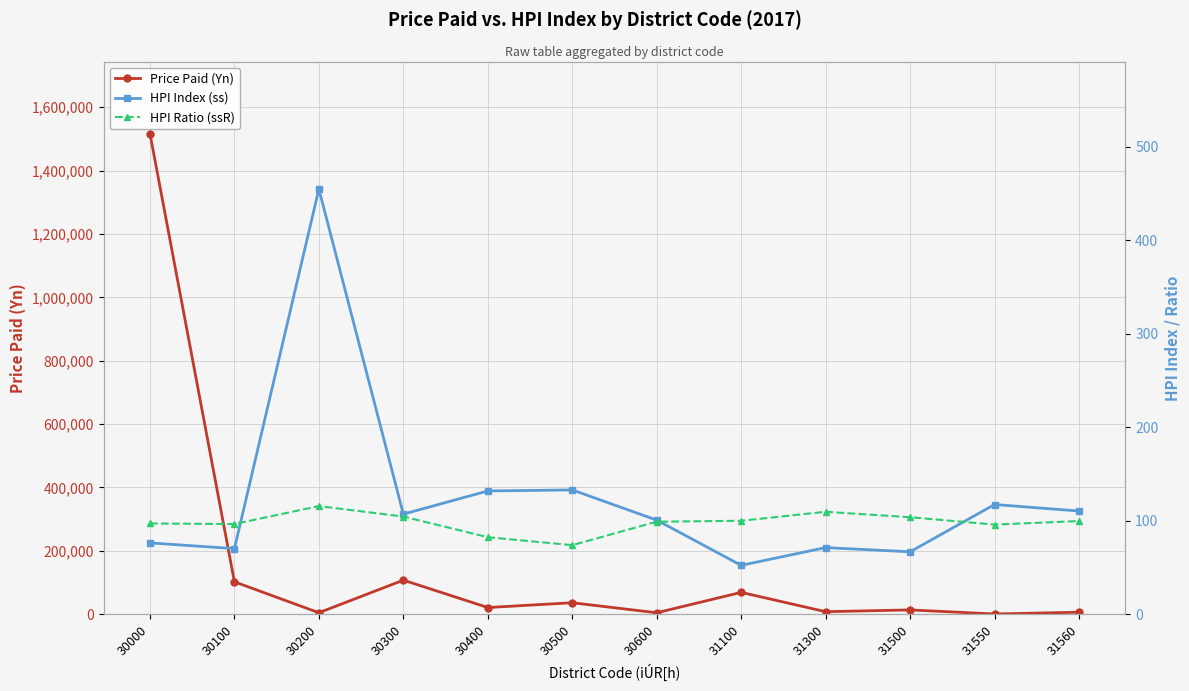

Where is HPI Index (ss) nearest to the value 253?

30500